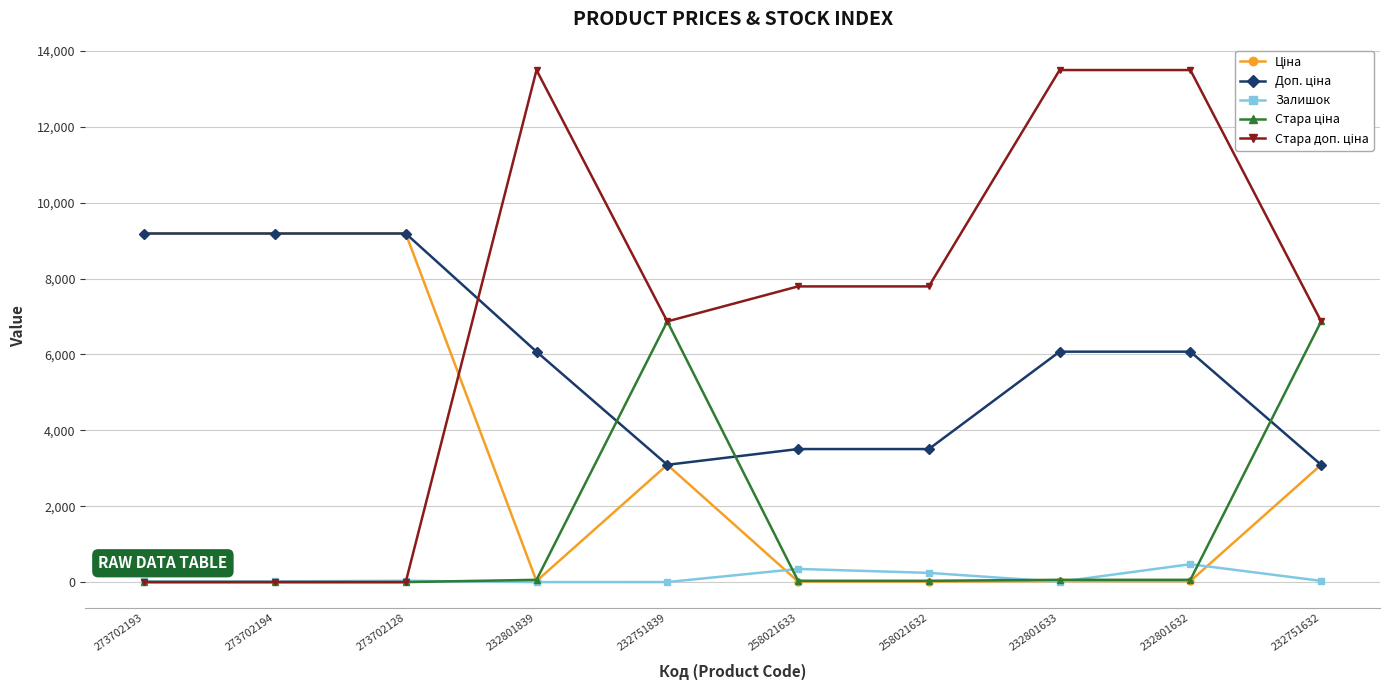

At how many categories does at least one series exceed 4770?

10